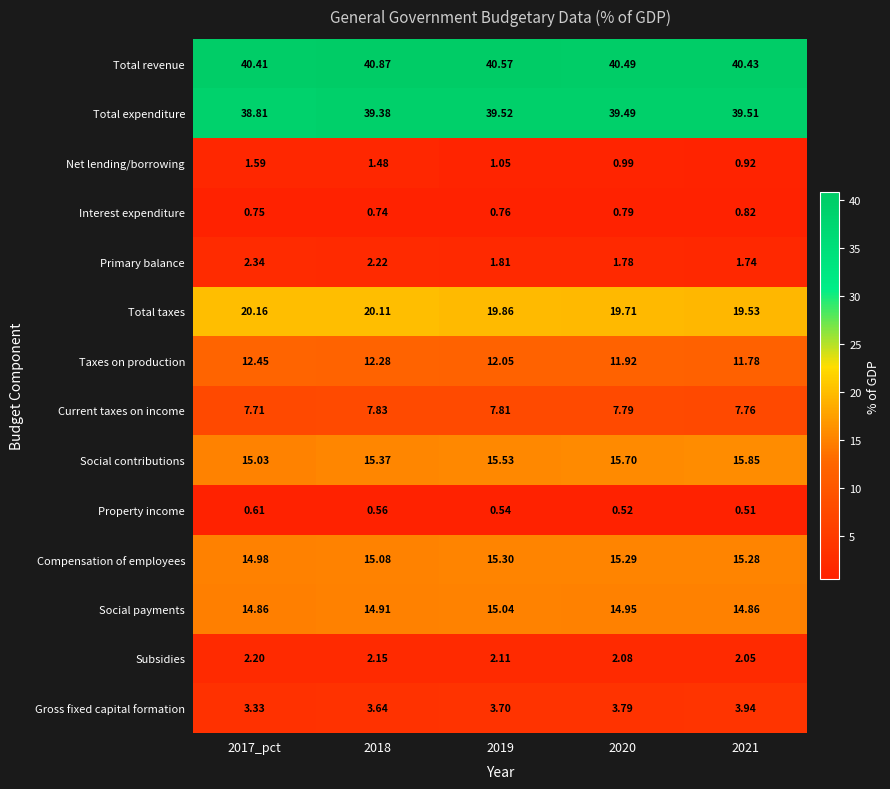

Is the value of Interest expenditure at 2019 greater than the value of Total revenue at 2020?

No